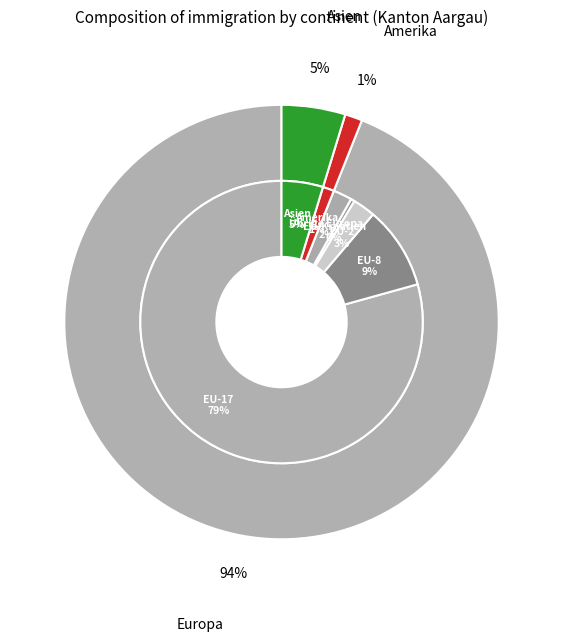

To the nearest percent, what portion does Amerika represent?

1%